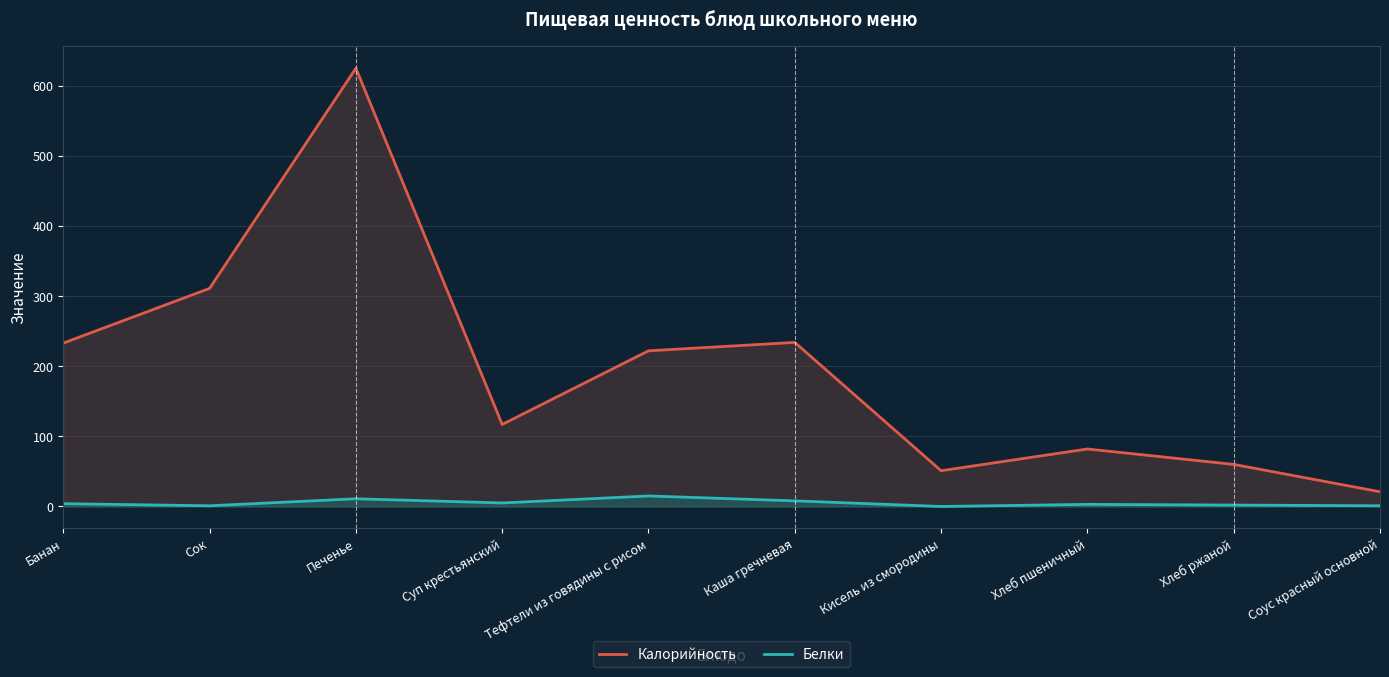

Rank the series by their average value, from lowest to highest.

Белки, Калорийность